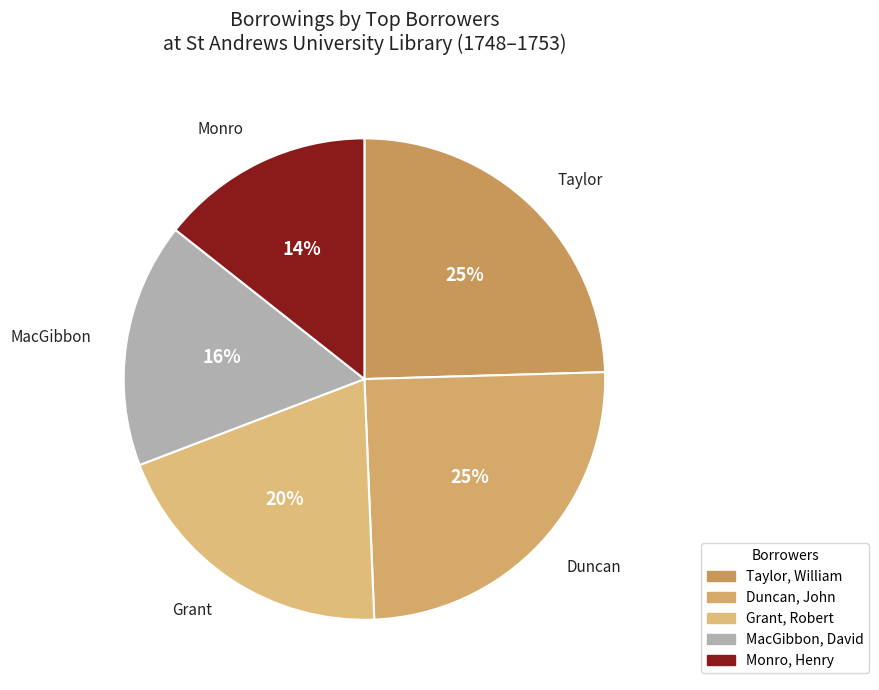

How many segments does this pie chart have?

5